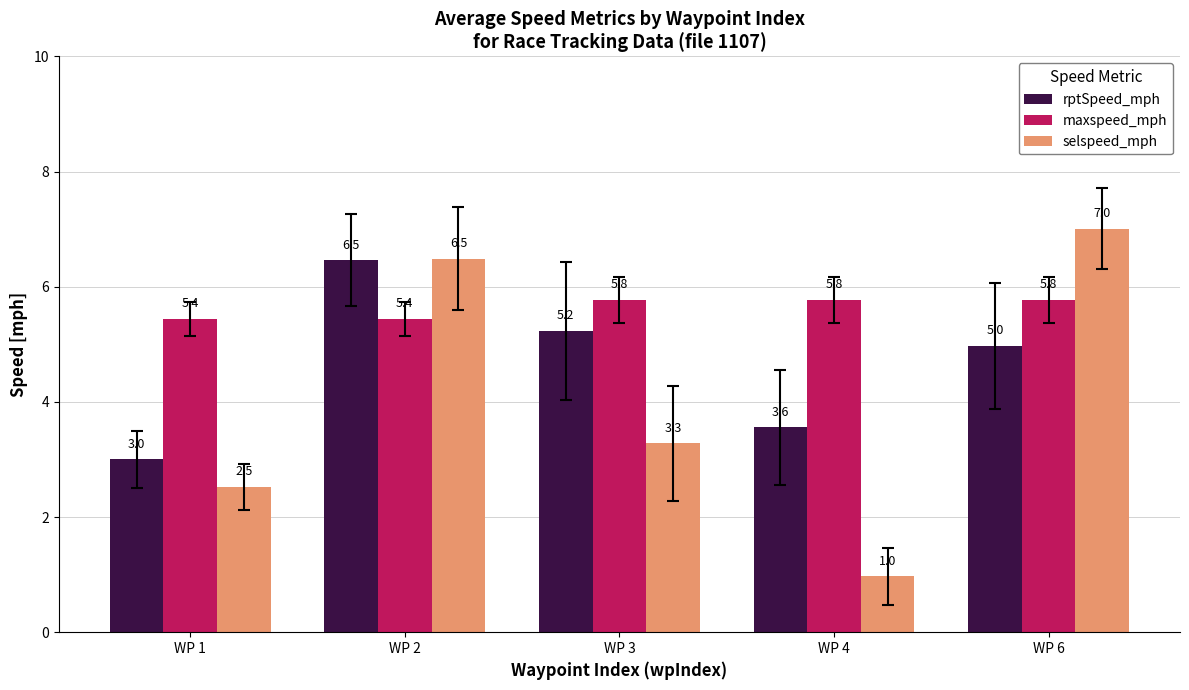

At which category is the sum across all series the highest?

WP 2